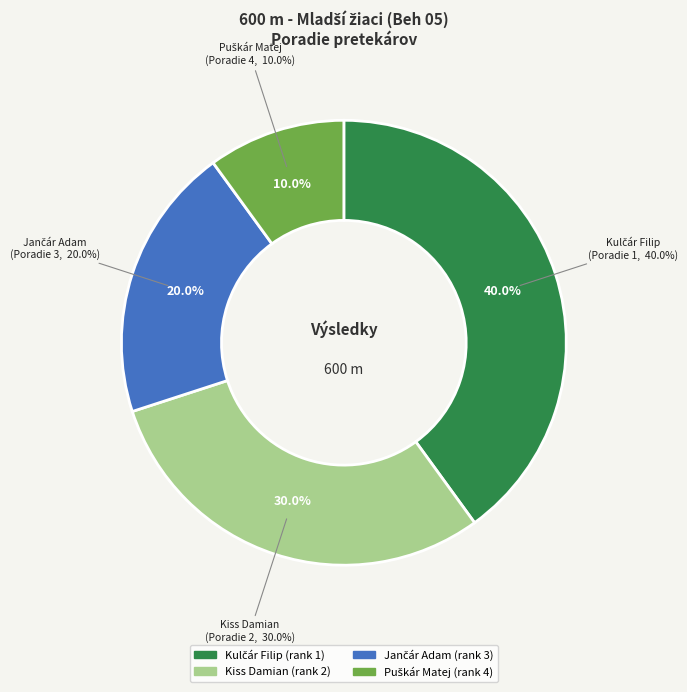

To the nearest percent, what is the average slice percentage?

25%